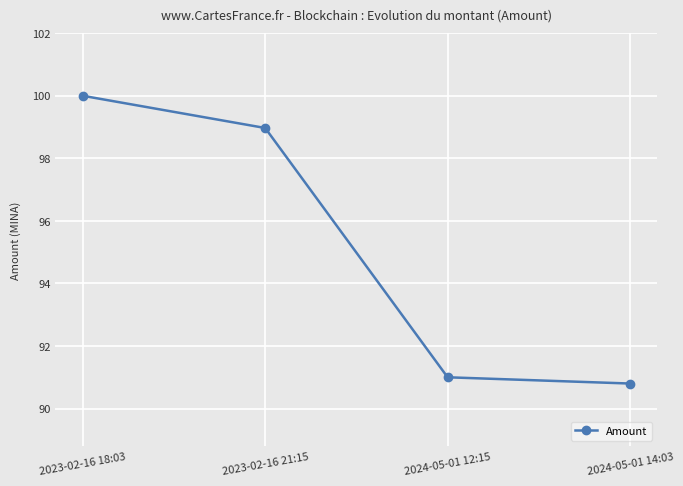

How many values exceed 98?

2